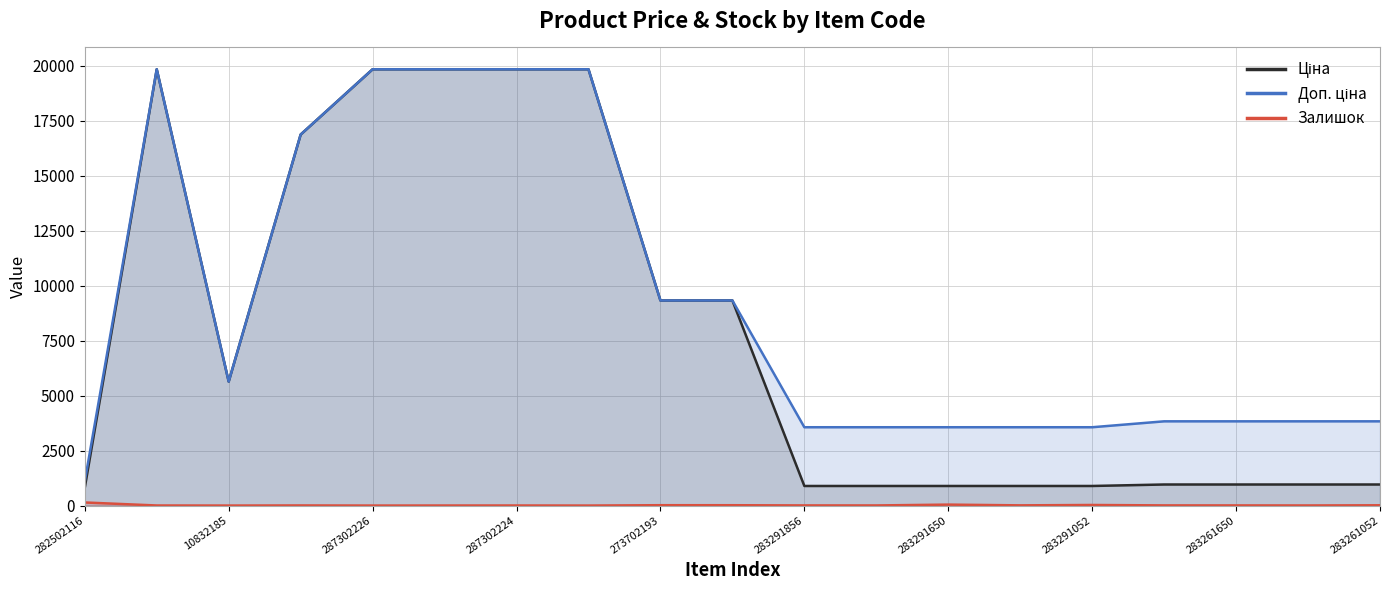

How many data points in Залишок are less than 6?

9